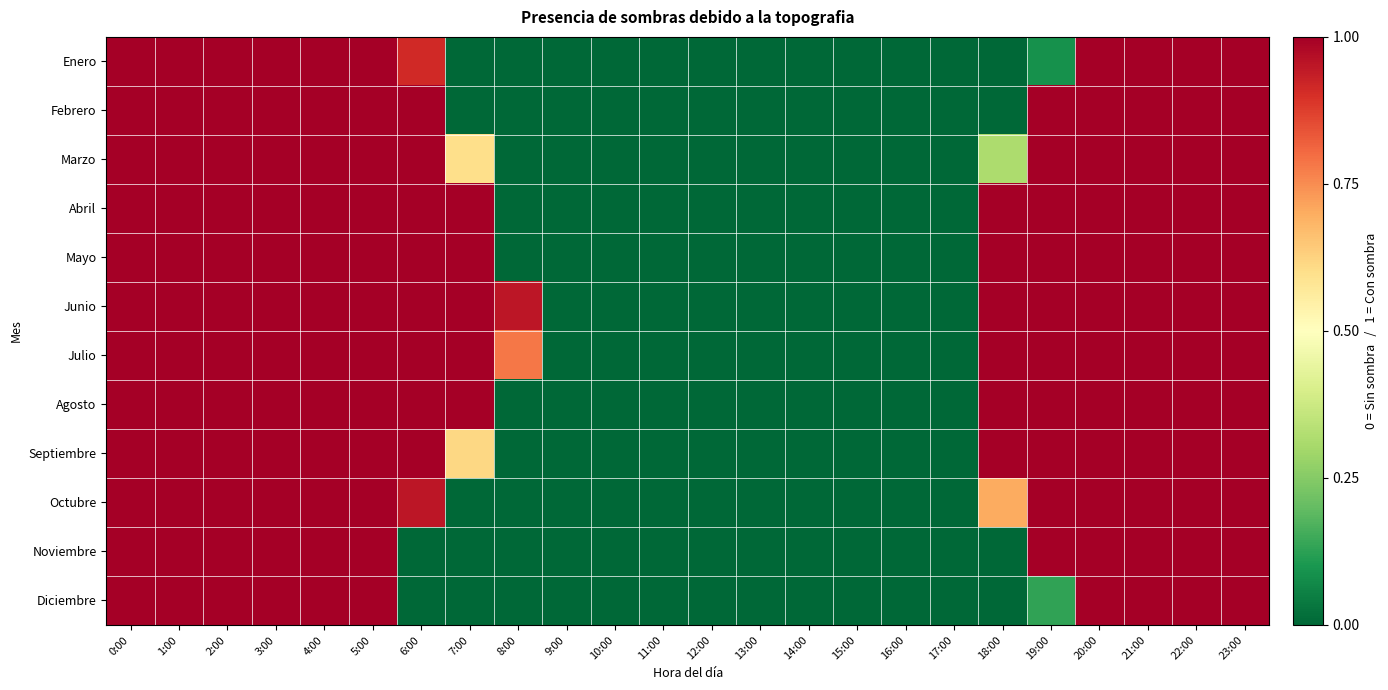

Which series has the largest total across all categories?

Junio